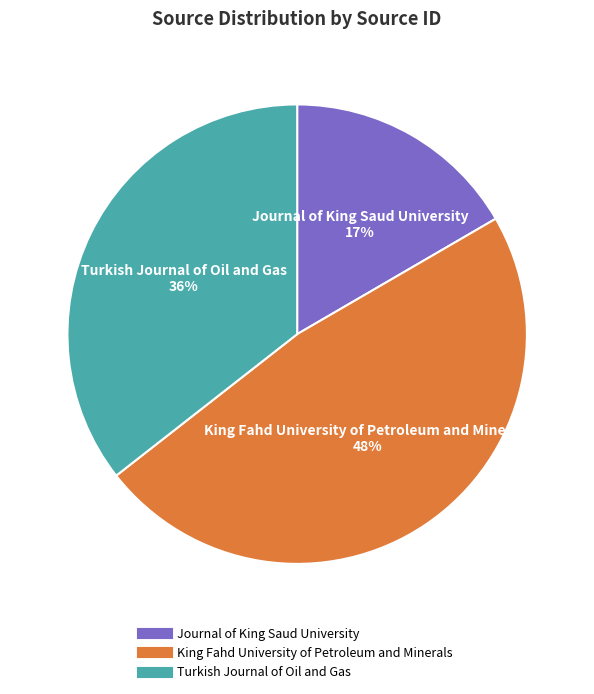

Approximately how many times larger is the value at Journal of King Saud University compared to Turkish Journal of Oil and Gas?

0.5